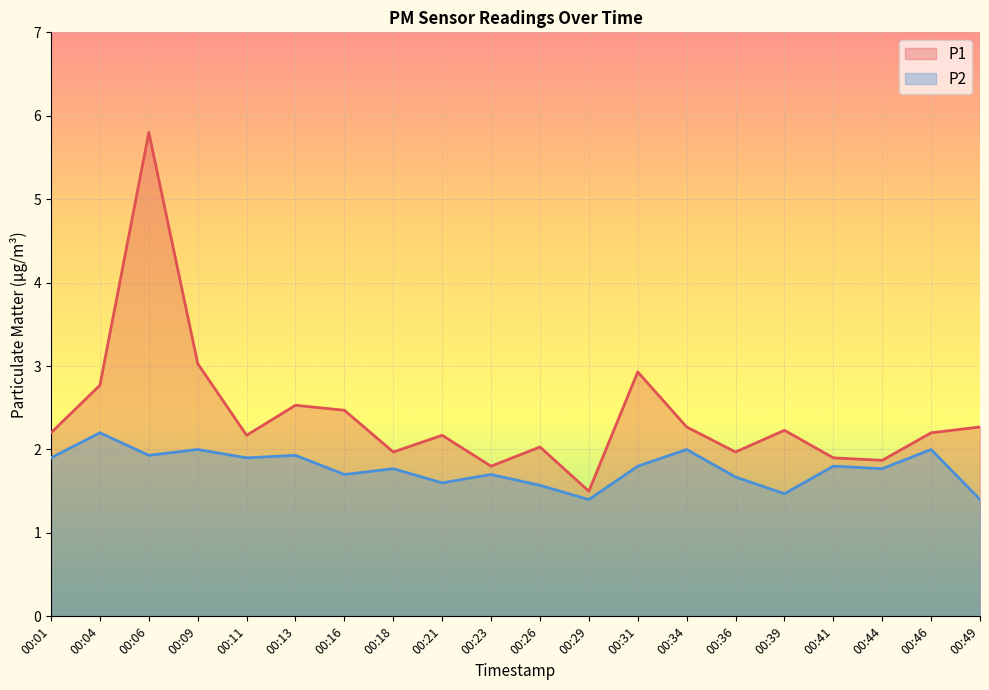

Between 00:29 and 00:49, which is larger?

00:49